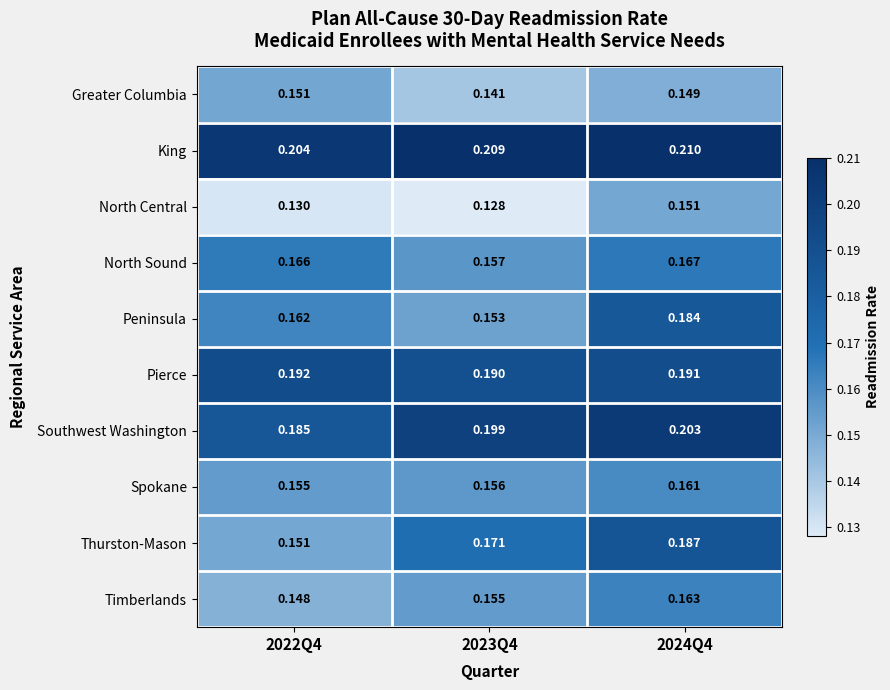

Between 2023Q4 and 2024Q4, which series saw the biggest shift?

Peninsula